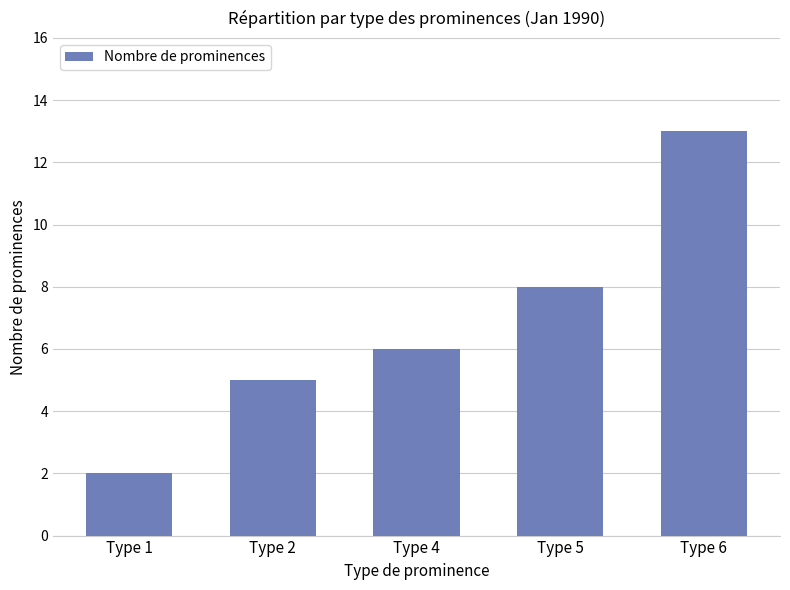

What is the value of the 2nd bar from the left?

5